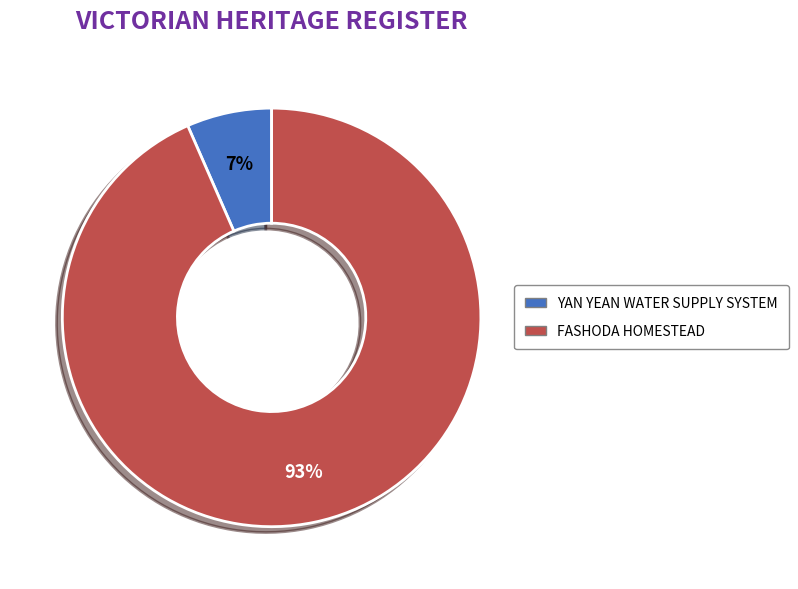

To the nearest percent, what portion does YAN YEAN WATER SUPPLY SYSTEM represent?

7%